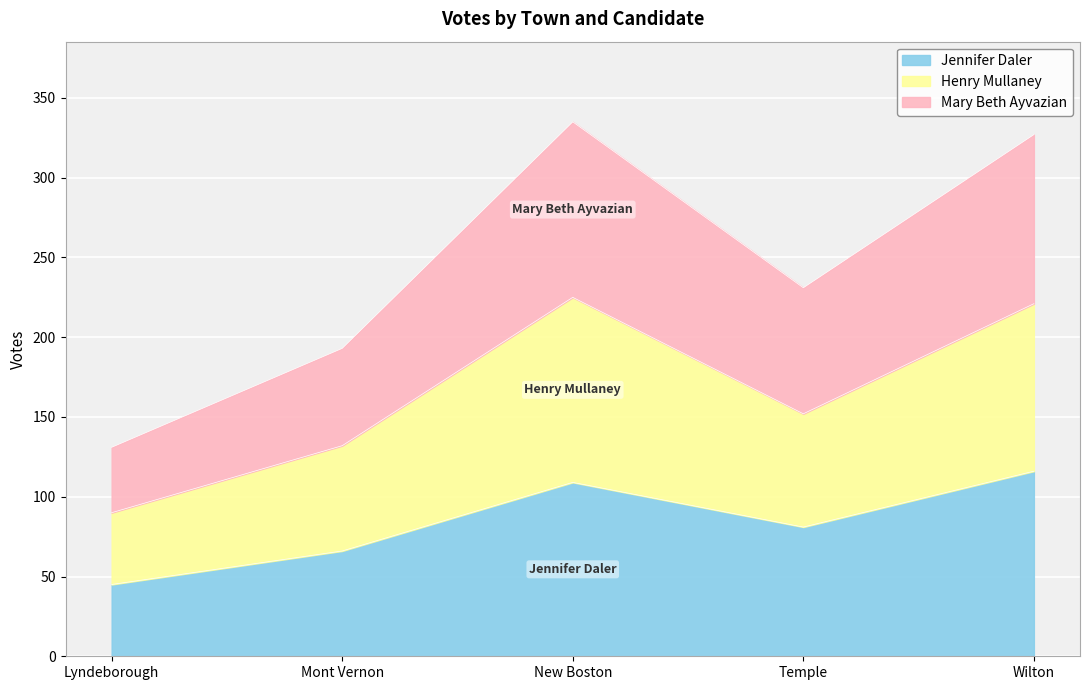

Which label corresponds to the smallest value in the chart?

Lyndeborough